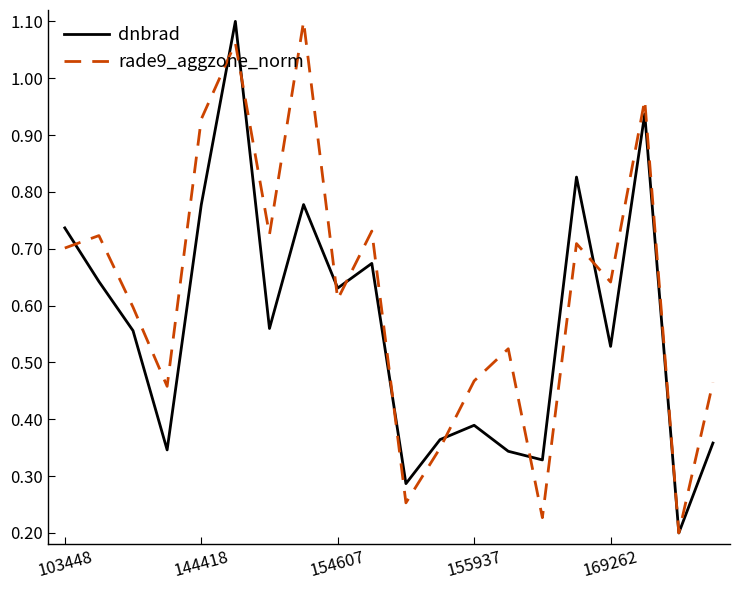

Which series has the largest total across all categories?

rade9_aggzone_norm